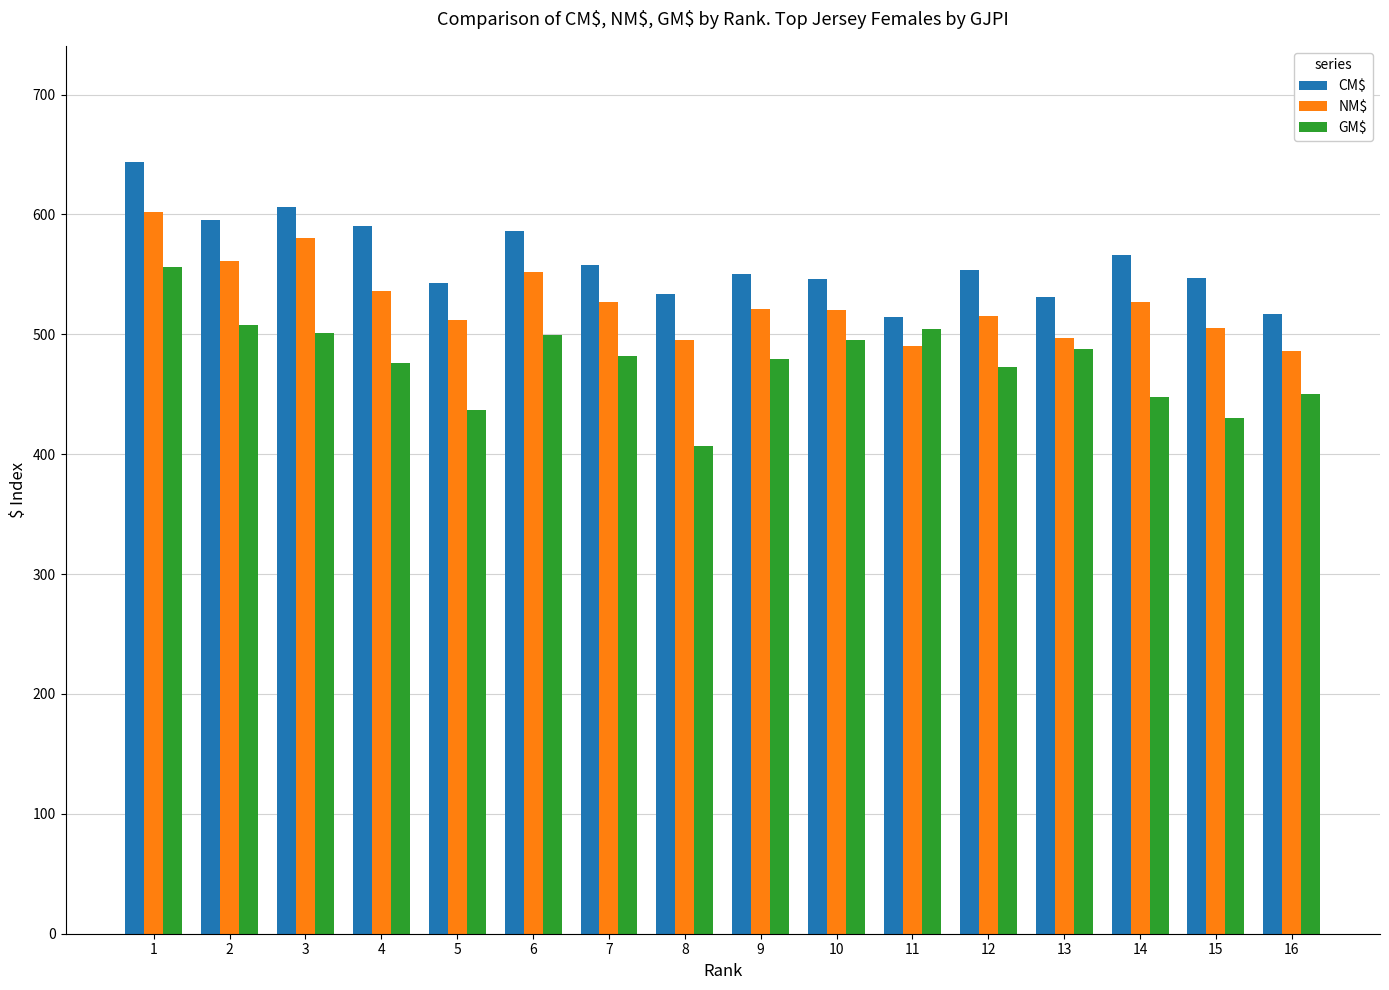

Rank the series by their maximum value, from highest to lowest.

CM$, NM$, GM$